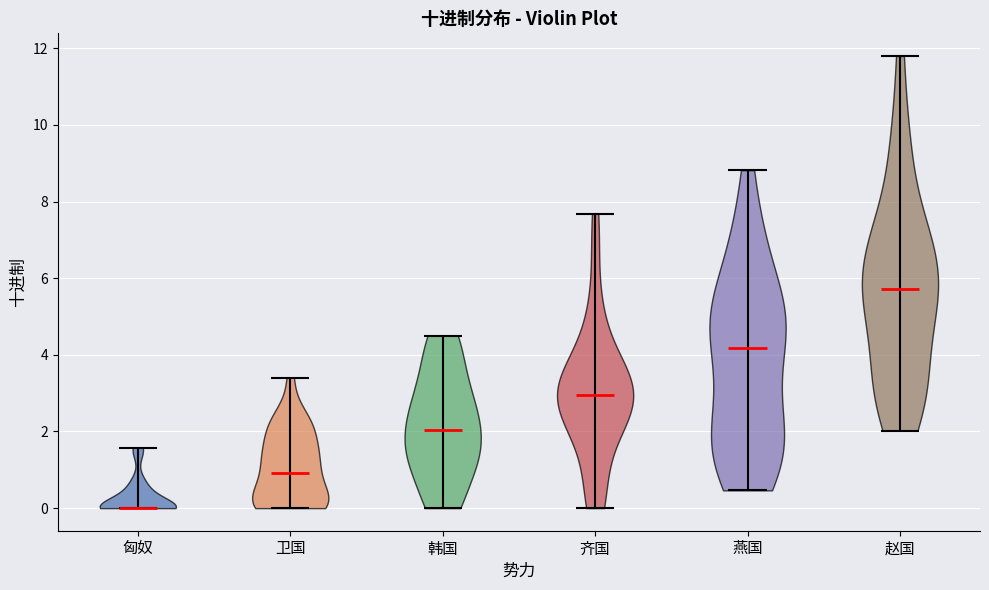

Reading left to right, read every violin against the y-axis: where its median line is, and the lowest and highest points it reaches. The values are not printed on the chart, so give them approximately, as read against the axis.

匈奴: median line 0.0, lowest point 0.0, highest point 1.6
卫国: median line 1.0, lowest point 0.0, highest point 3.4
韩国: median line 2.0, lowest point 0.0, highest point 4.6
齐国: median line 3.0, lowest point 0.0, highest point 7.6
燕国: median line 4.2, lowest point 0.4, highest point 8.8
赵国: median line 5.8, lowest point 2.0, highest point 11.8